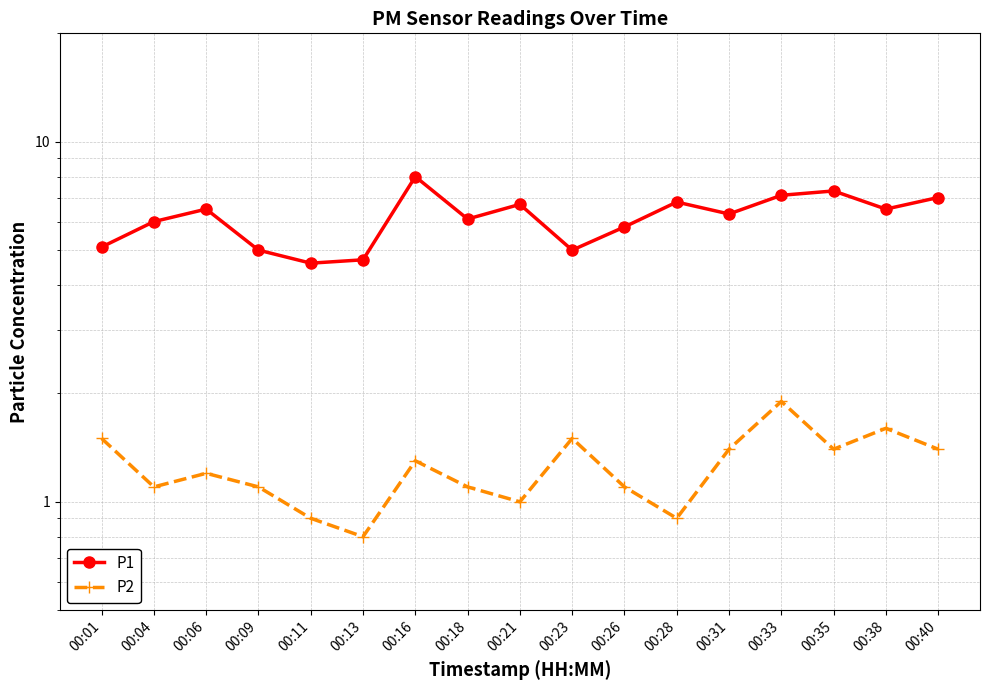

What are all the series names shown in the legend?

P1, P2